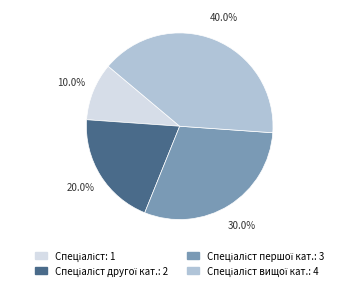

Is there any slice that represents more than half of the pie?

No